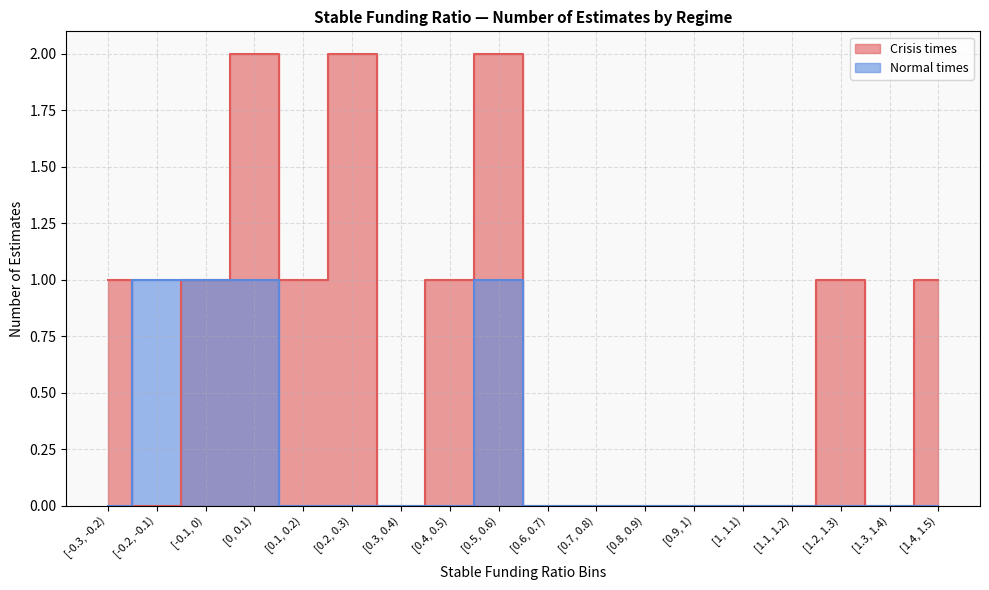

What is the label of the 15th point from the left?

[1.1, 1.2)